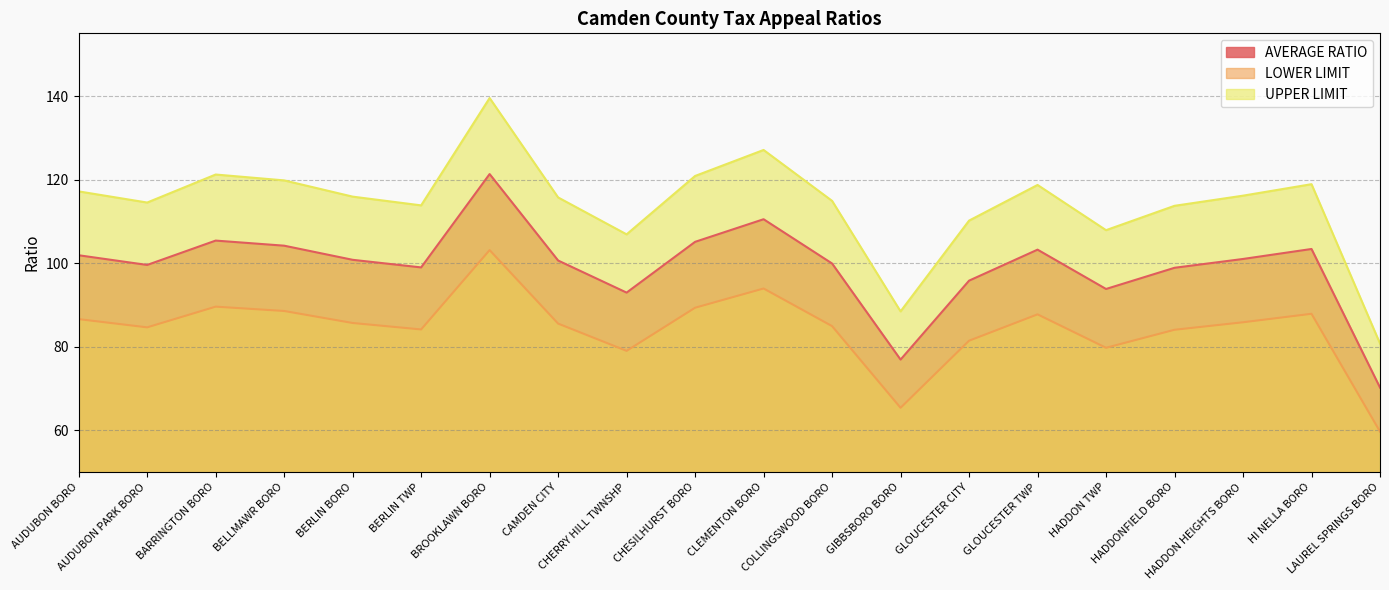

Which label corresponds to the smallest value in the chart?

LAUREL SPRINGS BORO